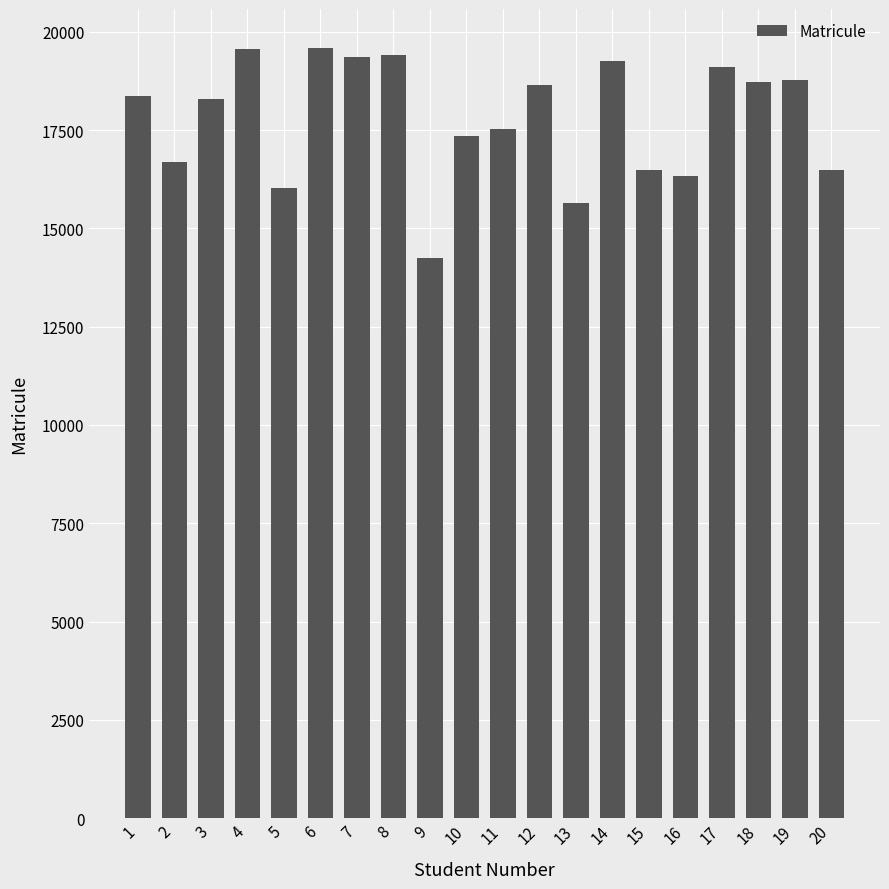

What is the average value?

17796